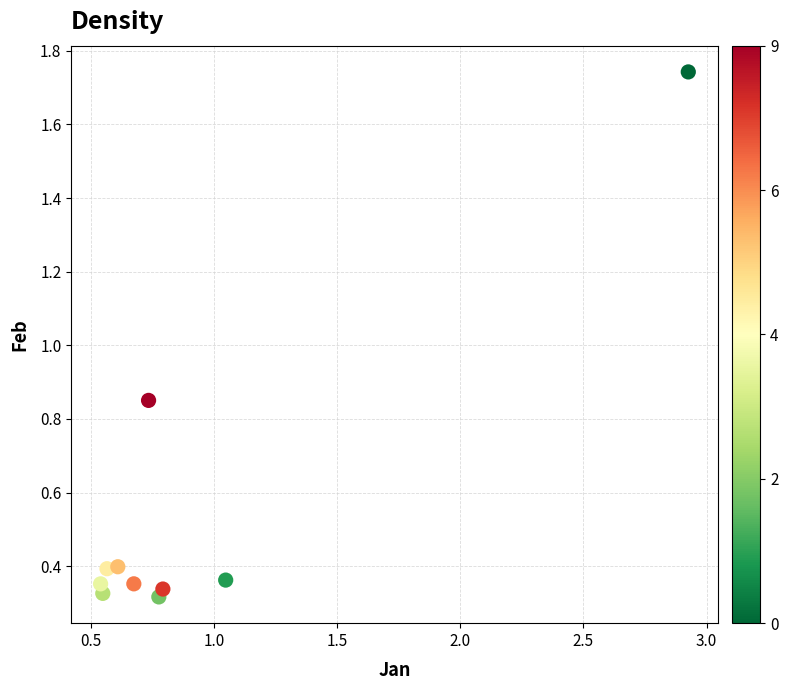

What is the range of X values (max minus min)?

2.4